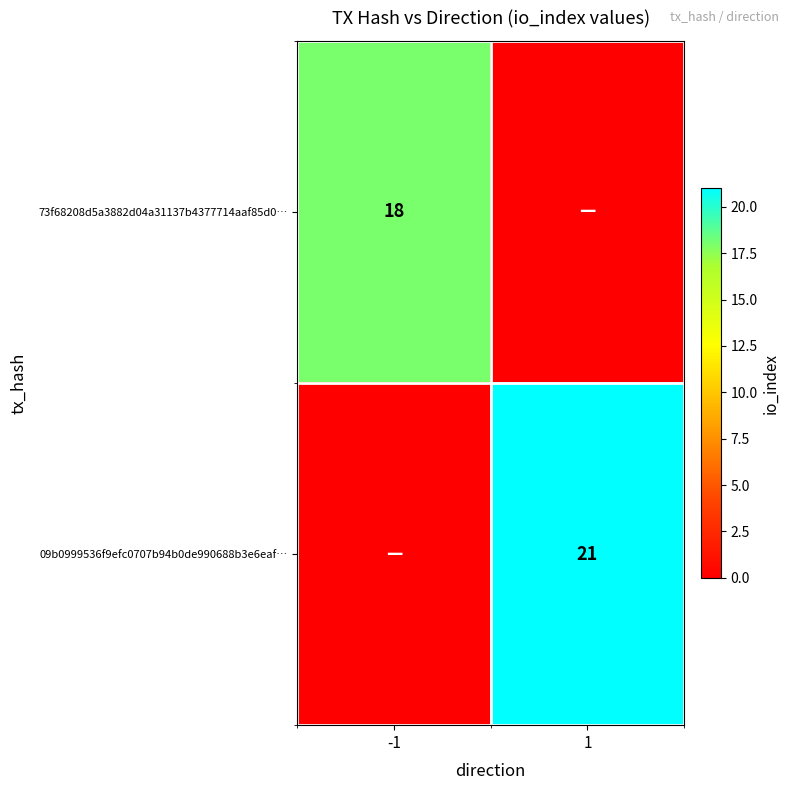

True or false: 09b0999536f9efc0707b94b0de990688b3e6eaf… has a value of 21 at 1.

True